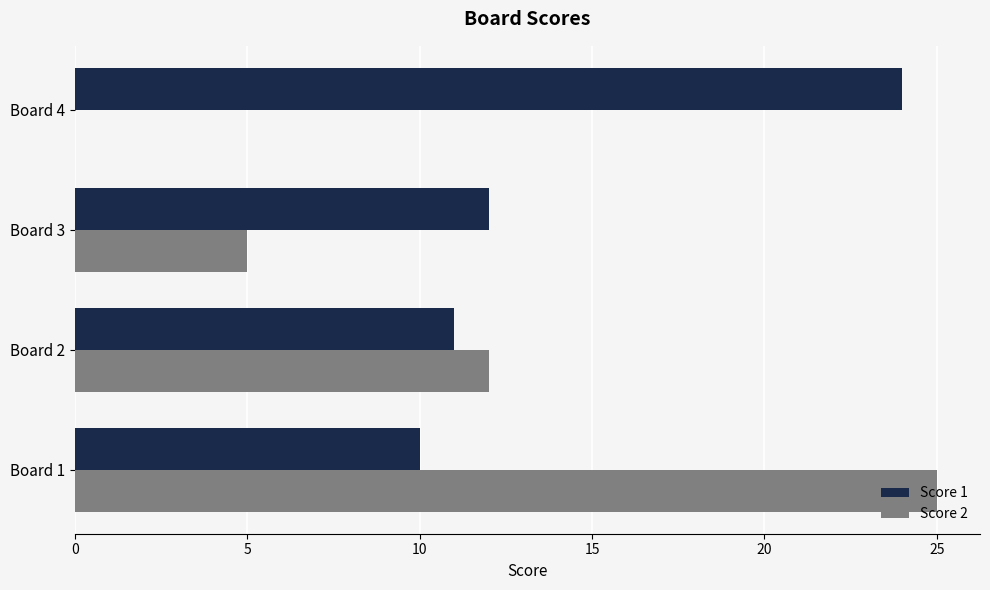

Where is Score 2 nearest to the value 12?

Board 2